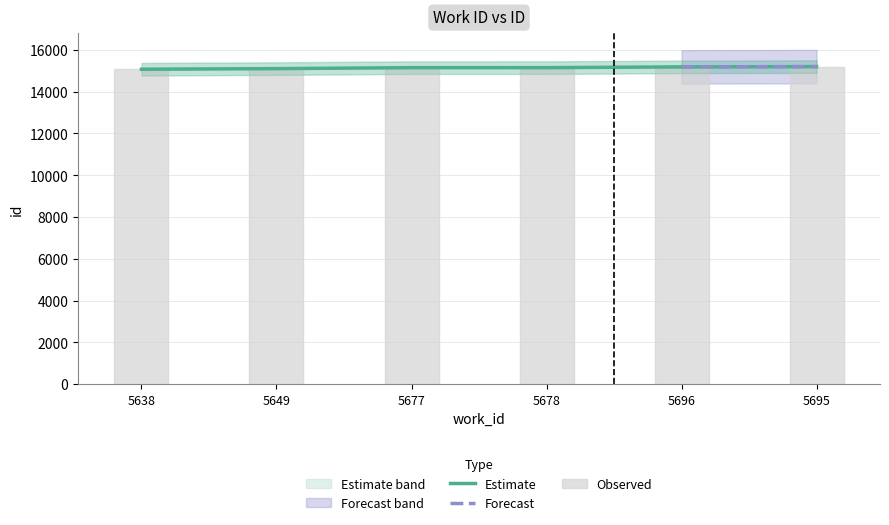

What is the greatest value displayed?

15198